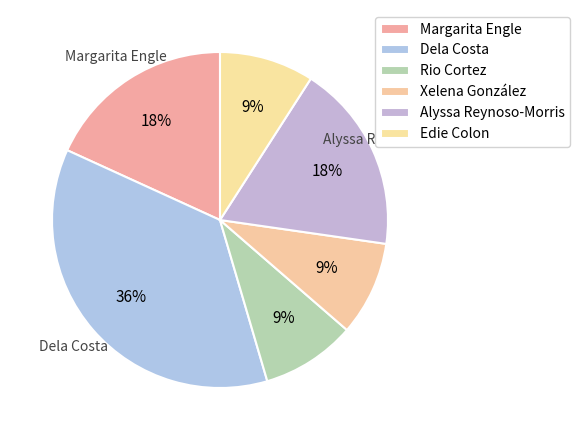

Count the number of slices in the pie.

6